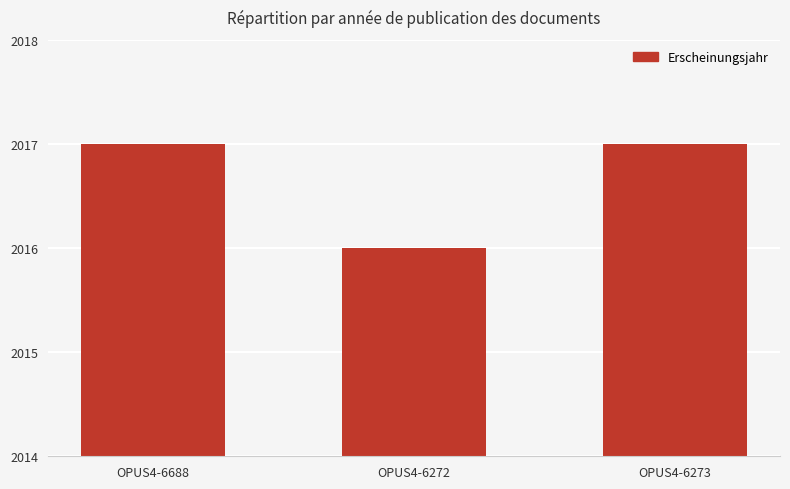

What is the average value?

2017